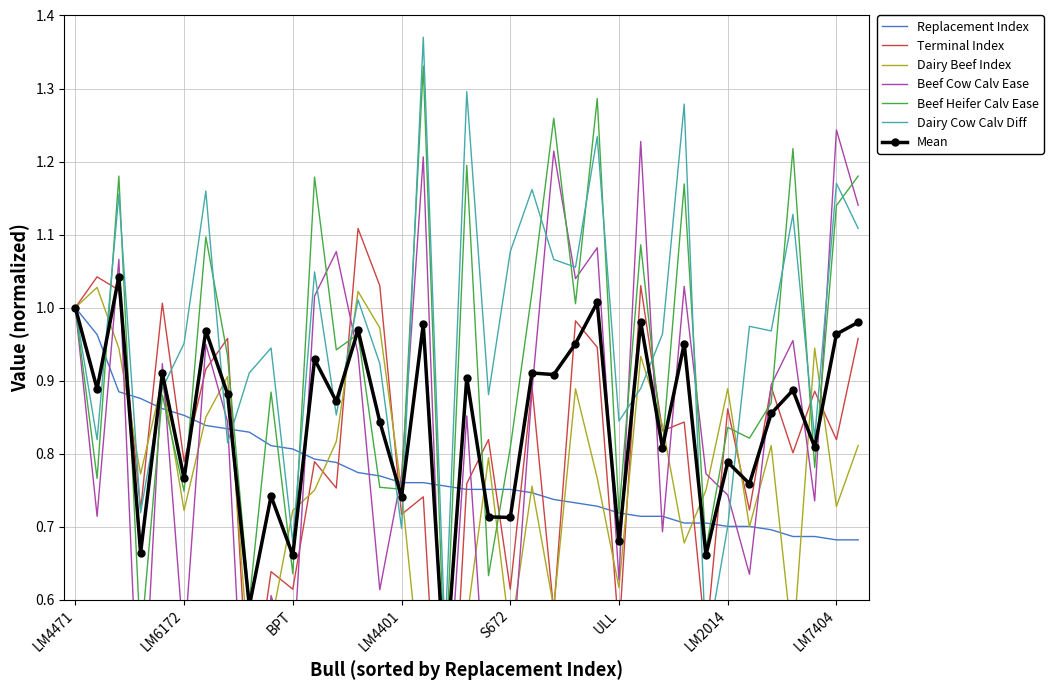

What is the sum of the Terminal Index values at ALM and LM1109?

1.6